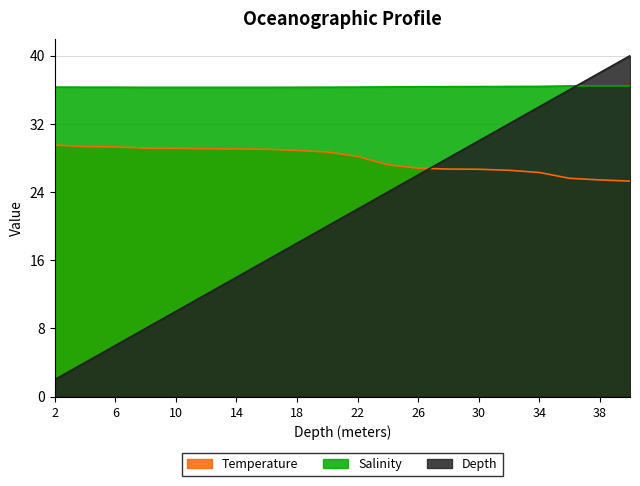

At 40, list the series in order from largest to smallest.

Depth, Salinity, Temperature